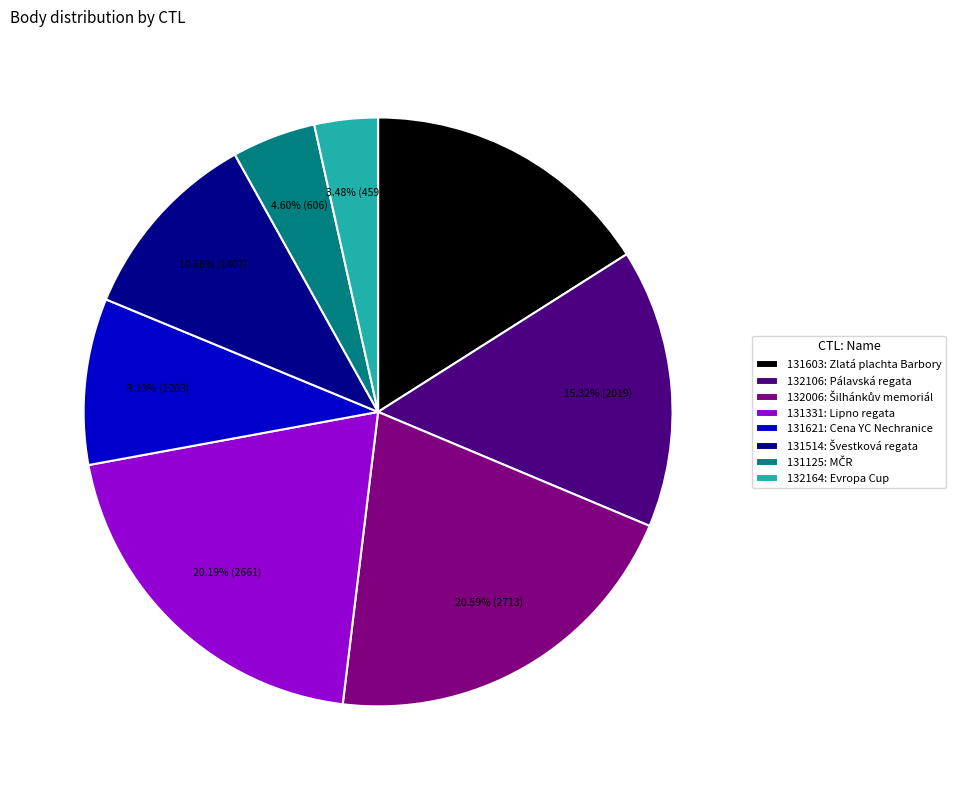

To the nearest percent, what is the difference between the 132164 and 131621 slice percentages?

6%